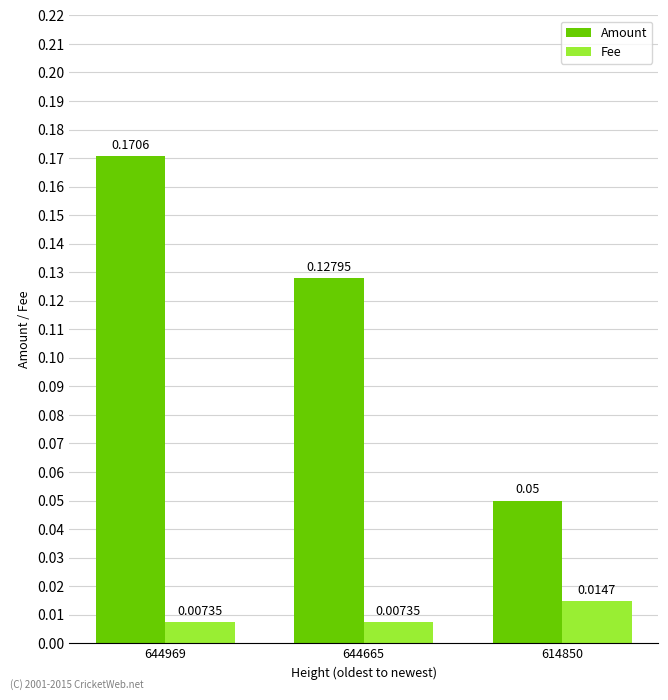

List the series in order of their peak value, highest first.

Amount, Fee